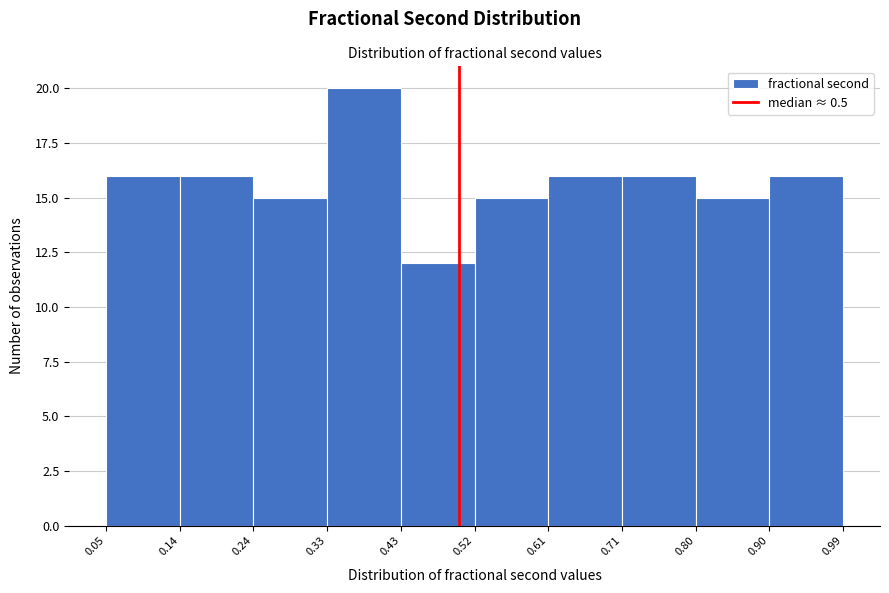

Over which range of the x-axis is the bar tallest?

0.33 to 0.43